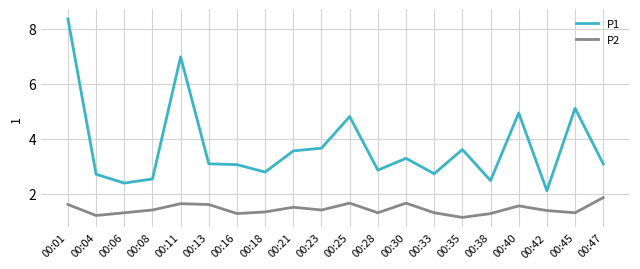

How many interior local valleys does the P2 series have?

6